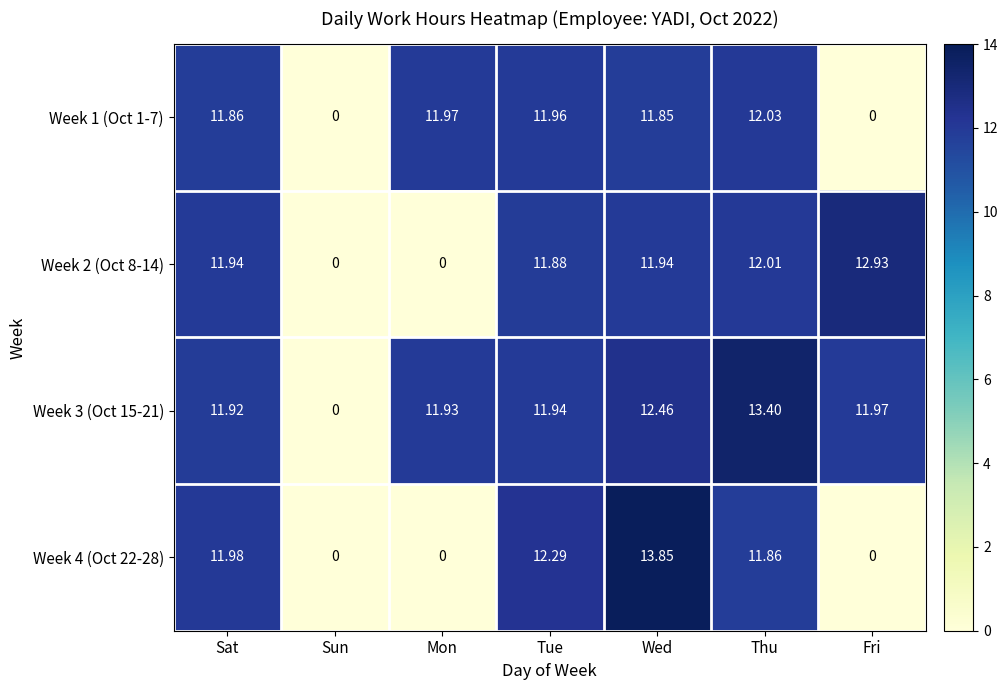

At which category does the chart reach its peak across all series?

Wed